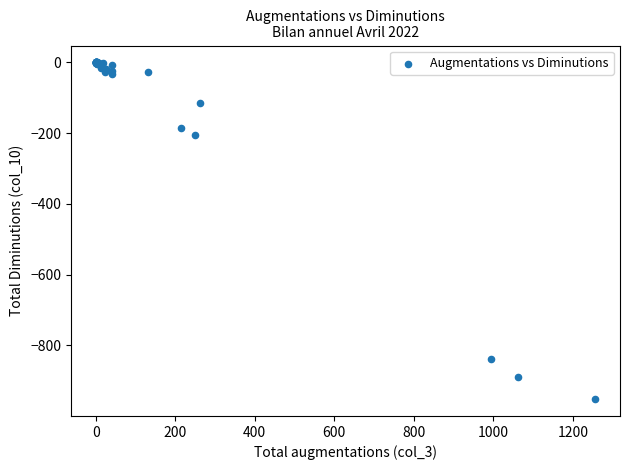

What Y value in the scatter plot is closest to -476?

-204